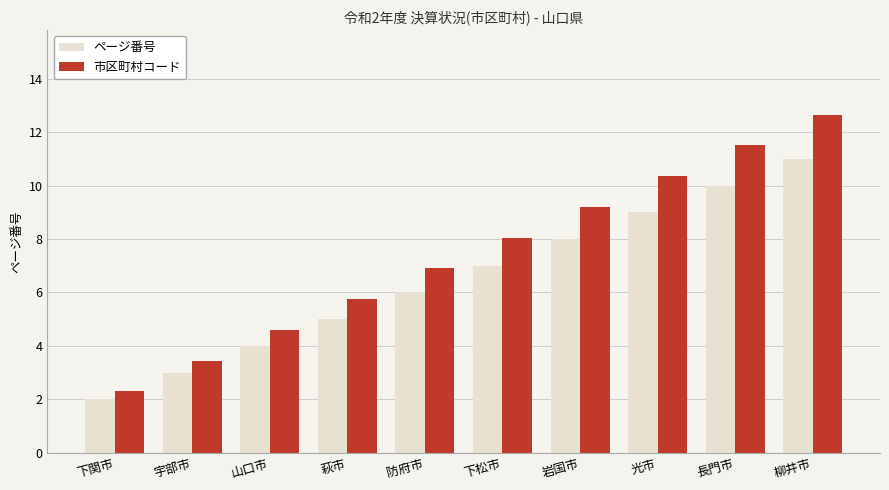

How many values in the ページ番号 series are below 7?

5